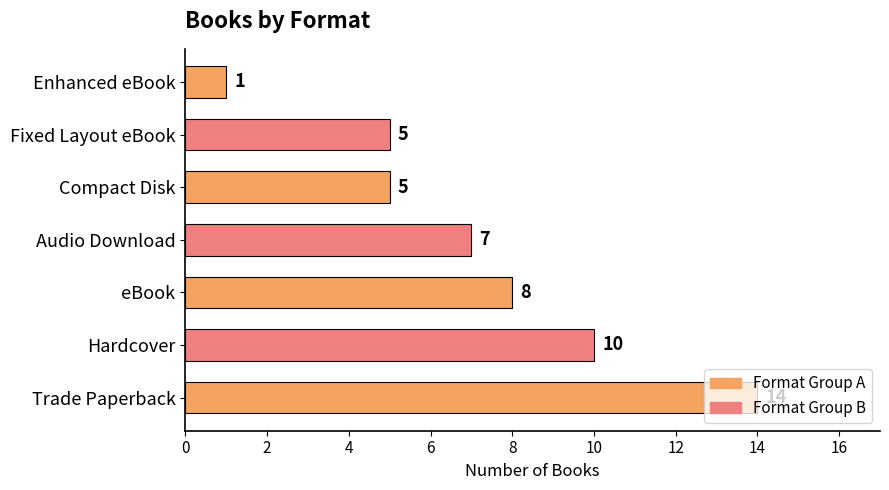

How many bars are there in total?

7